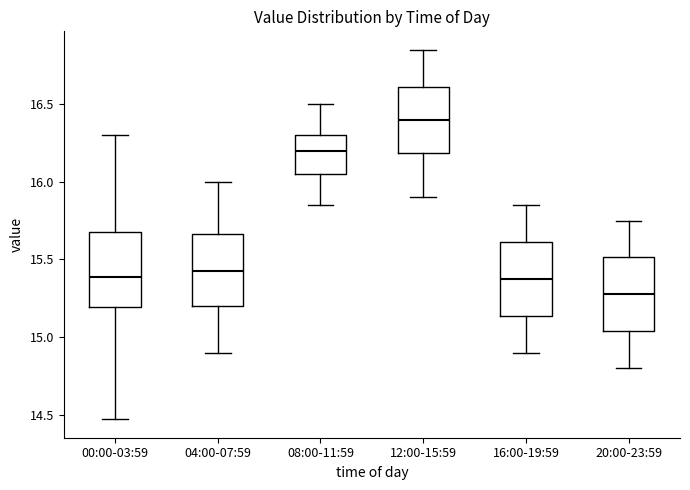

Where does the median line of the box for 08:00-11:59 sit on the y-axis? The values are not printed on the chart, so give them approximately, as read against the axis.

16.20